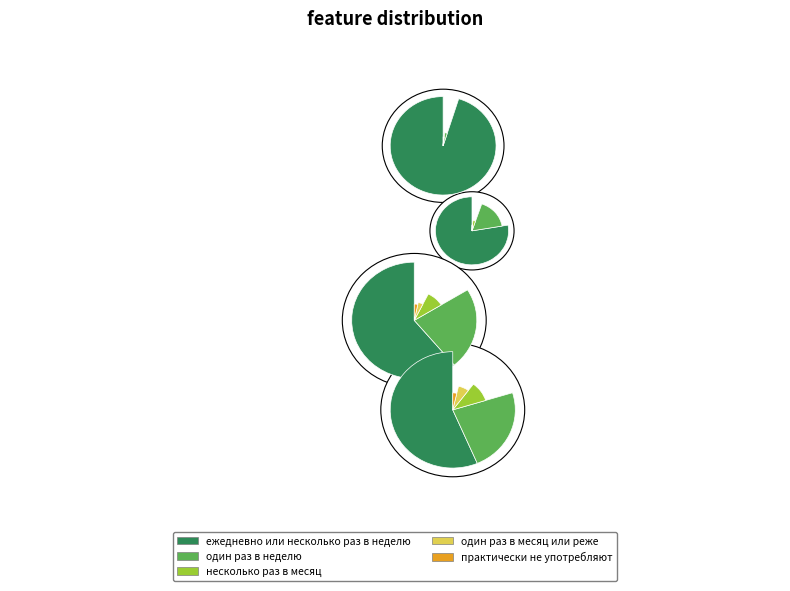

Which has a higher value, один раз в неделю or практически не употребляют?

один раз в неделю